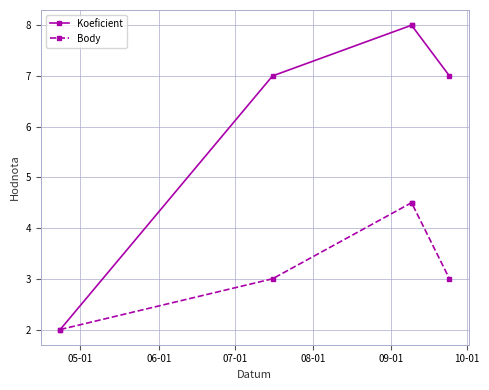

How many values in the Body series are below 3?

1